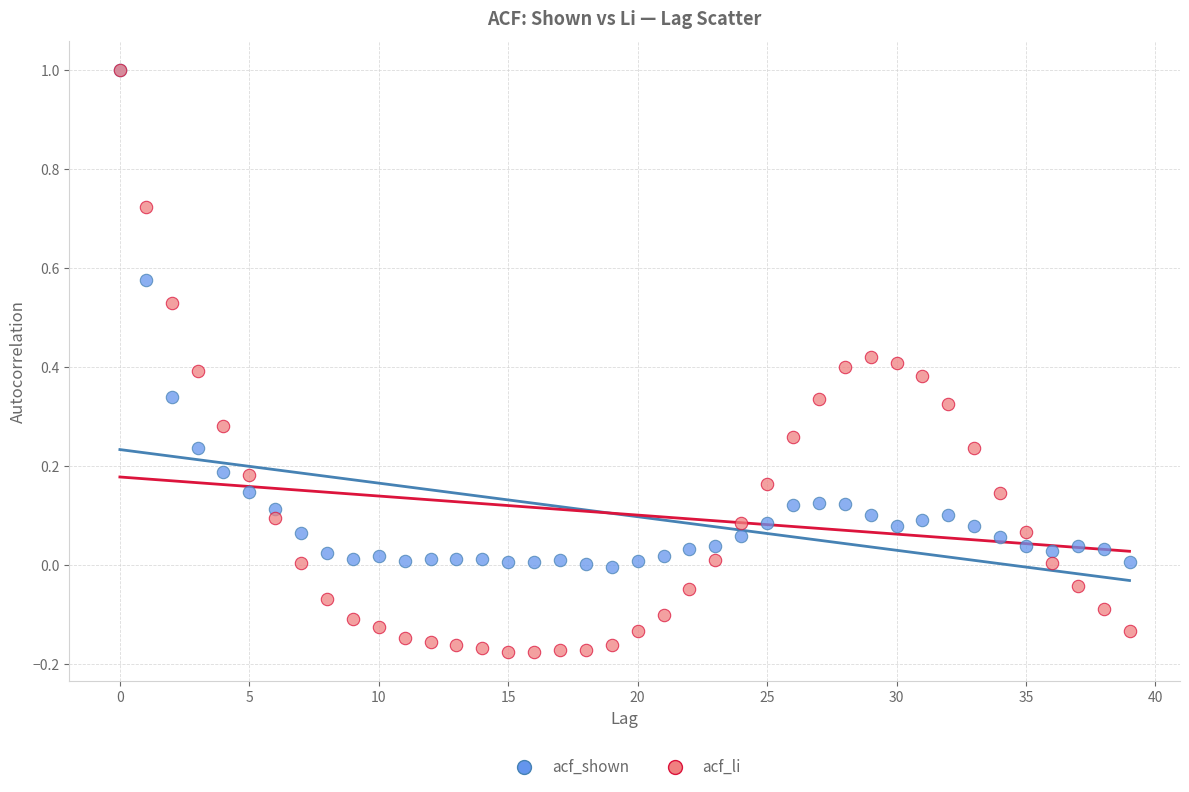

What are all the series names shown in the legend?

acf_shown, acf_li